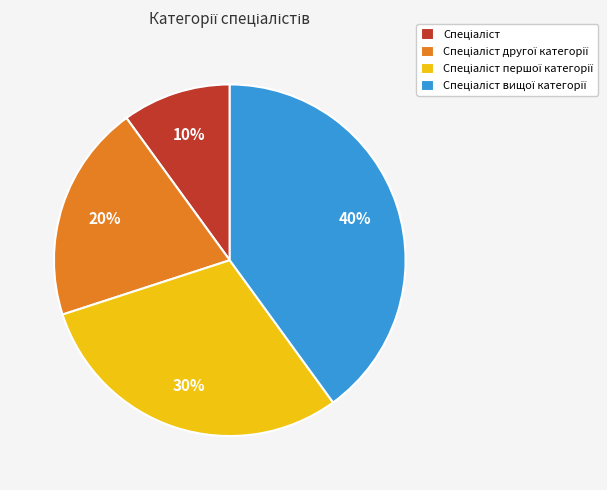

Is there any slice that represents more than half of the pie?

No